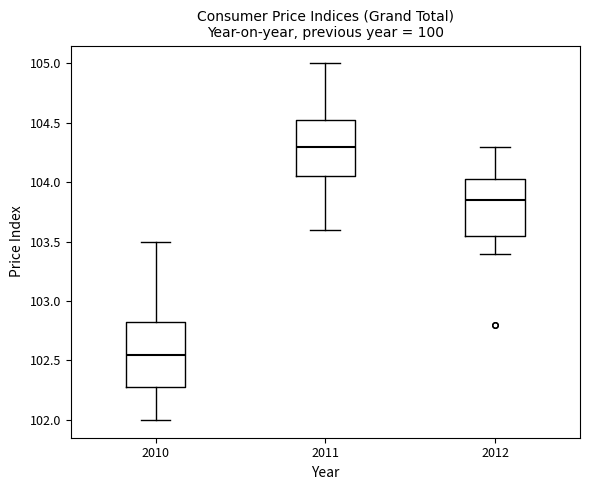

Reading left to right, read every box against the y-axis: the position of its median line, the range the box covers, and the ends of its whiskers. The values are not printed on the chart, so give them approximately, as read against the axis.

2010: median 102.55, box 102.30 to 102.85, whiskers 102.00 to 103.50
2011: median 104.30, box 104.05 to 104.55, whiskers 103.60 to 105.00
2012: median 103.85, box 103.55 to 104.05, whiskers 103.40 to 104.30